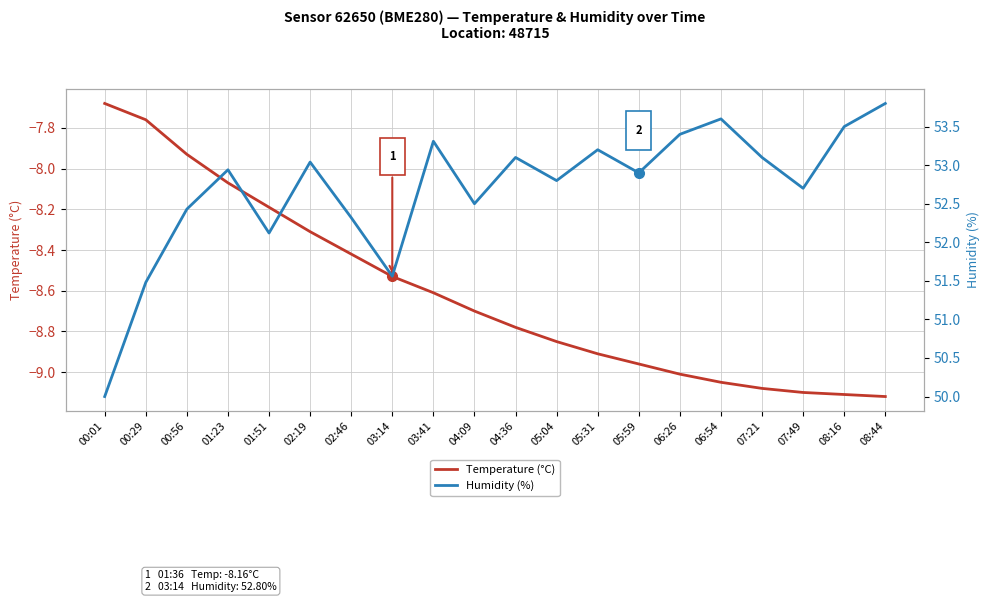

How many data points in Humidity (%) are above 52?

17